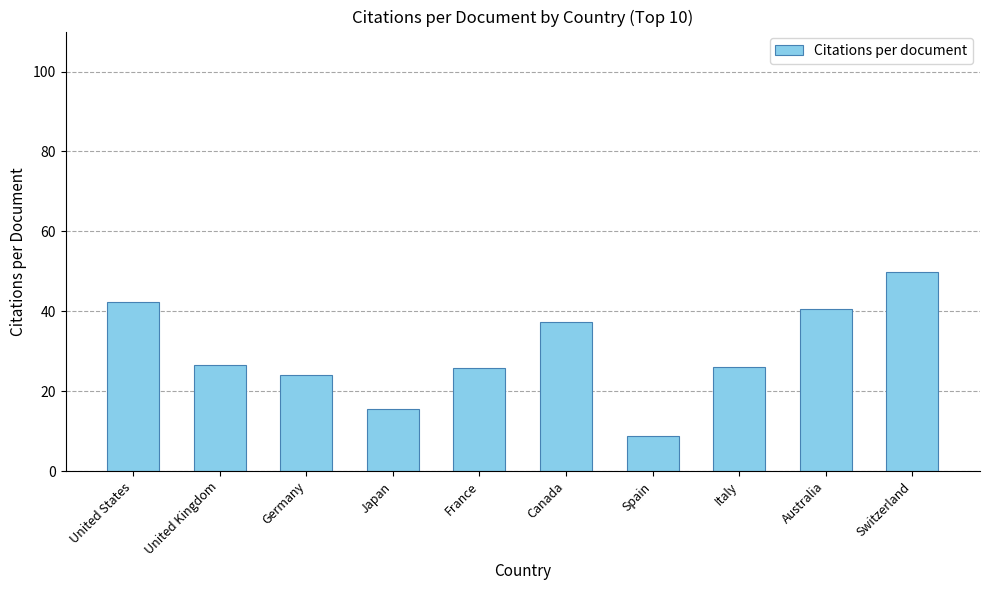

The chart shows a value of 16.6 at Germany. True or false?

False